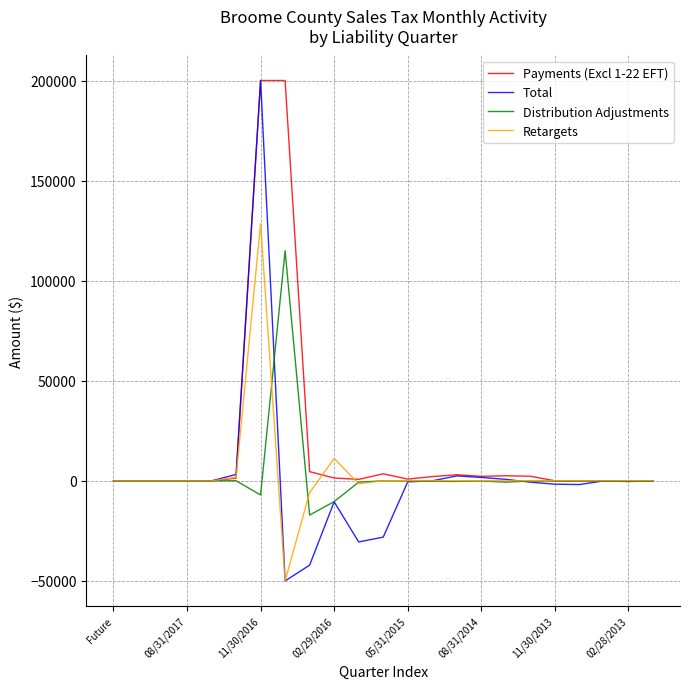

Which series has the largest range (max minus min)?

Total